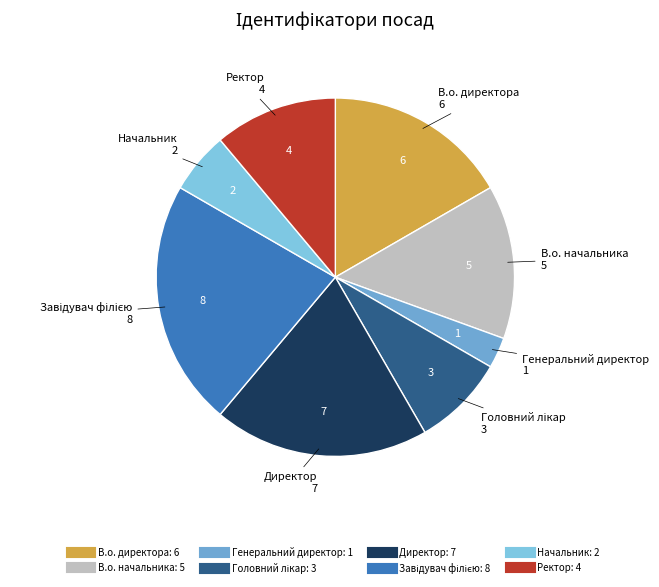

Between Директор and В.о. директора, which is larger?

Директор